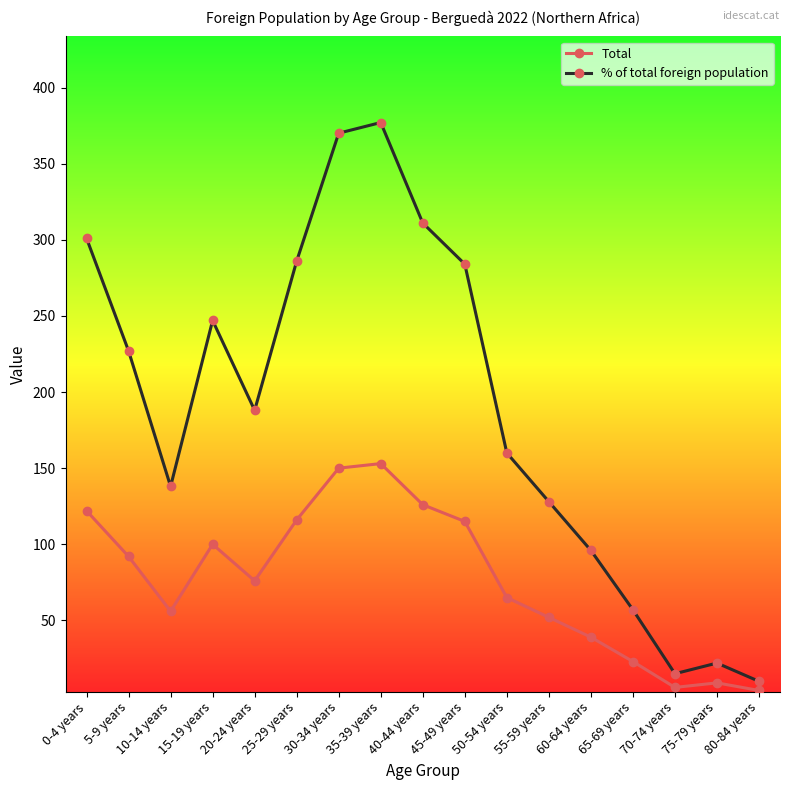

What is the label of the 10th point from the left?

45-49 years